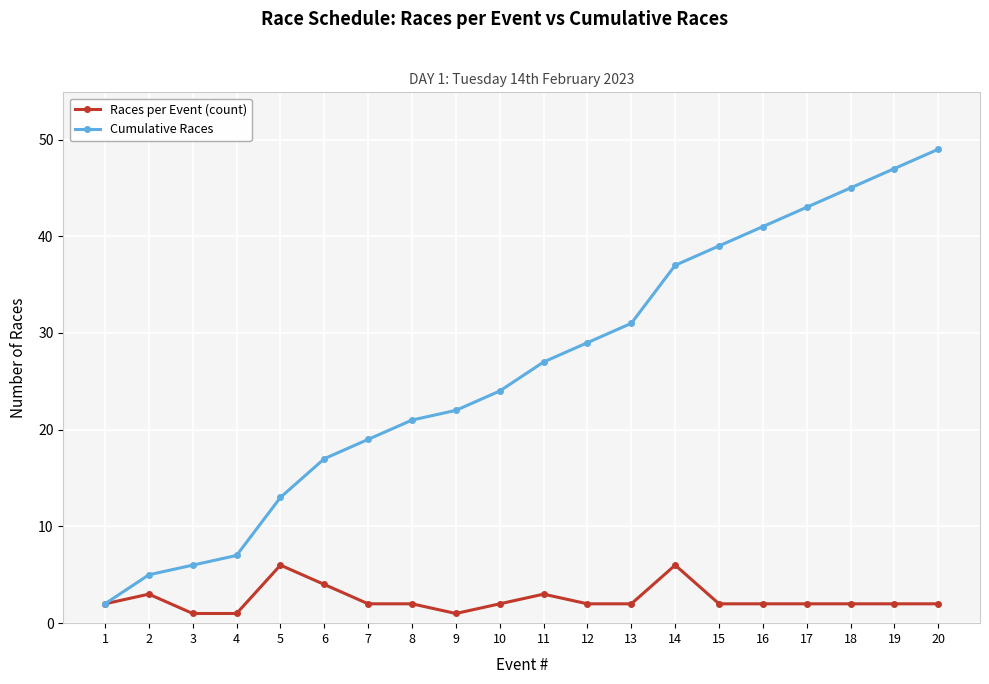

True or false: Cumulative Races has a value of 29 at 12.

True